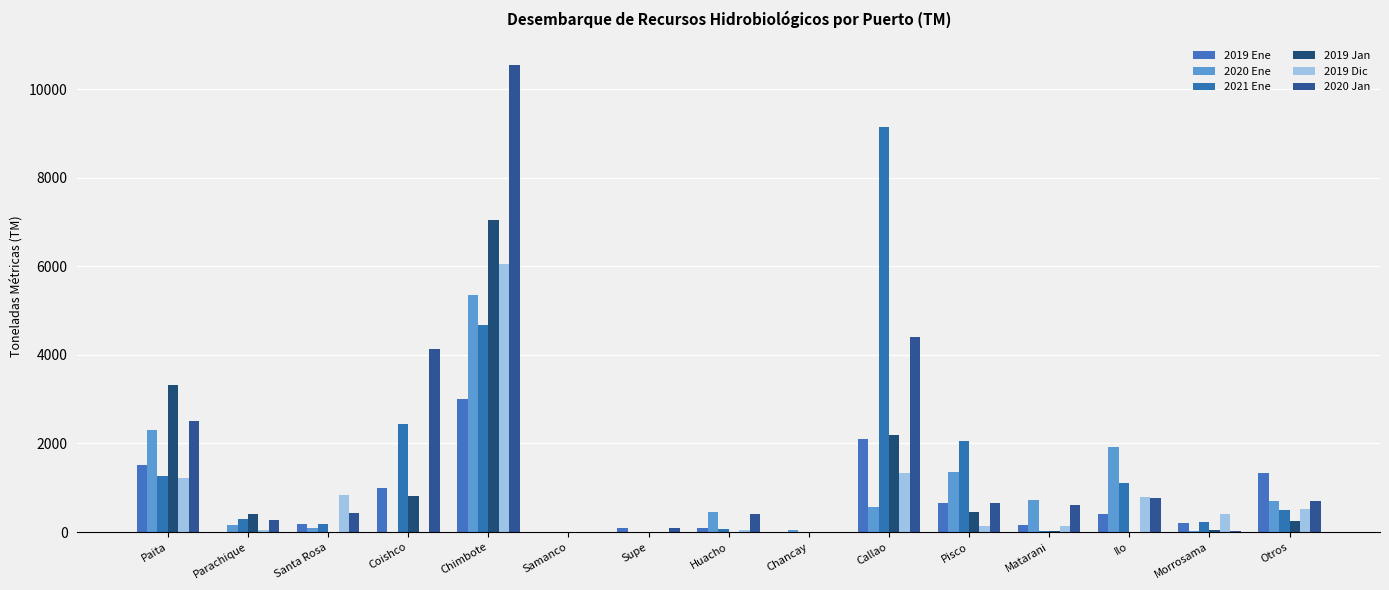

What is the difference between the highest and lowest values at Parachique?

410.5